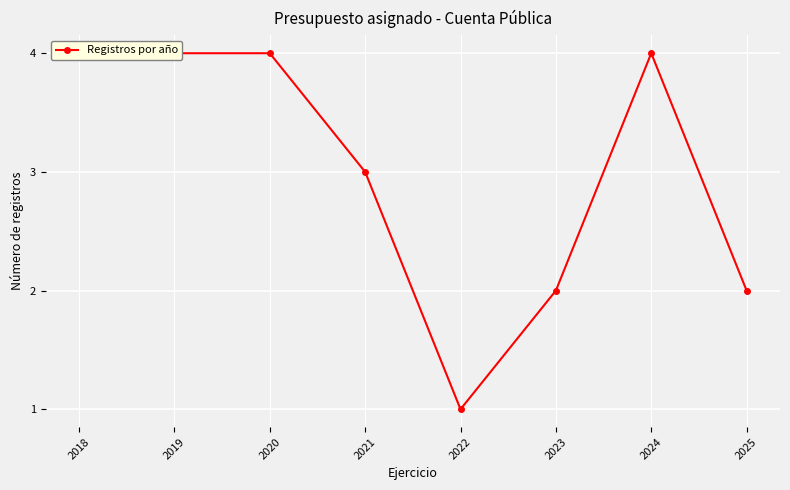

Rank the categories by value from lowest to highest.

2022, 2023, 2025, 2021, 2018, 2019, 2020, 2024